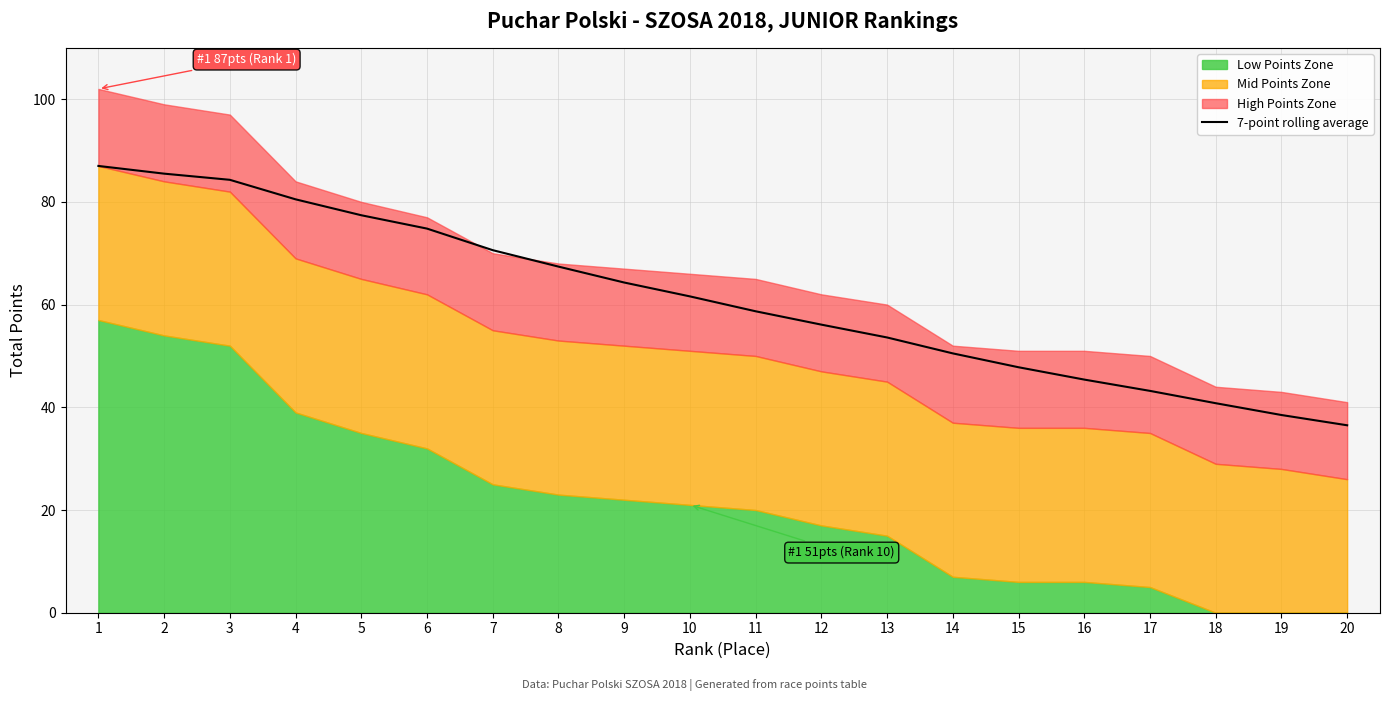

Reading left to right, transcribe all the data shown in this chart.

87.0	85.5	84.3	80.5	77.4	74.8	70.6	67.4	64.3	61.6	58.7	56.1	53.6	50.5	47.8	45.4	43.2	40.8	38.5	36.5